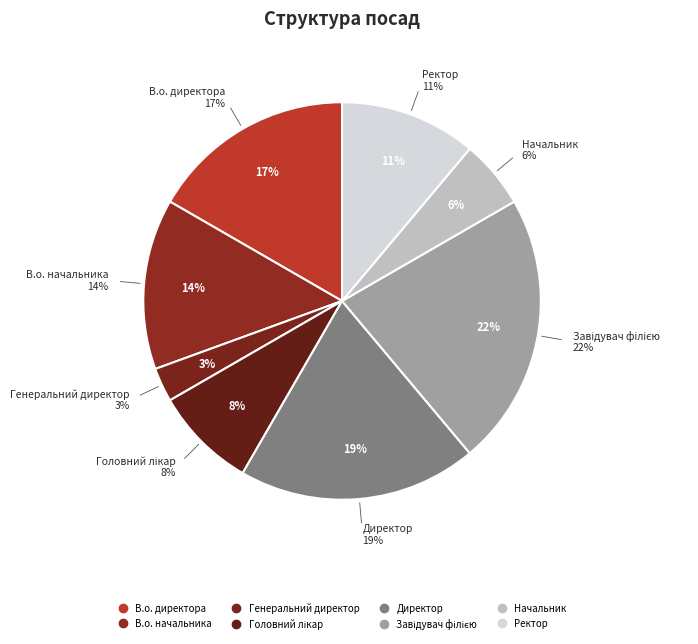

Does Начальник account for over 50% of the chart?

No